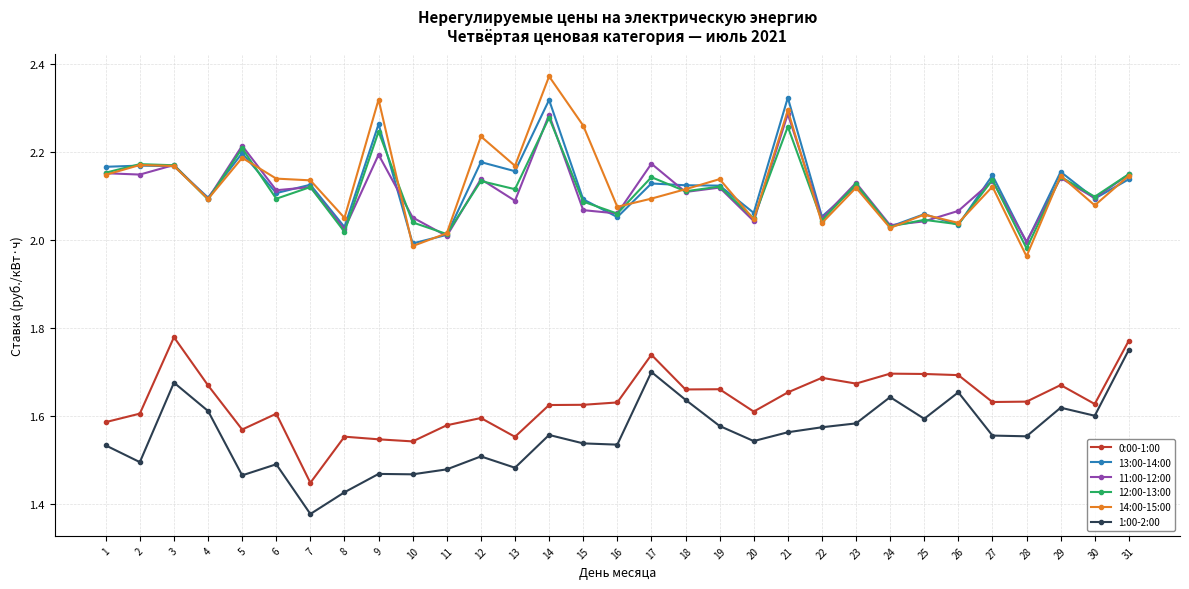

Where is 1:00-2:00 nearest to the value 1?

7